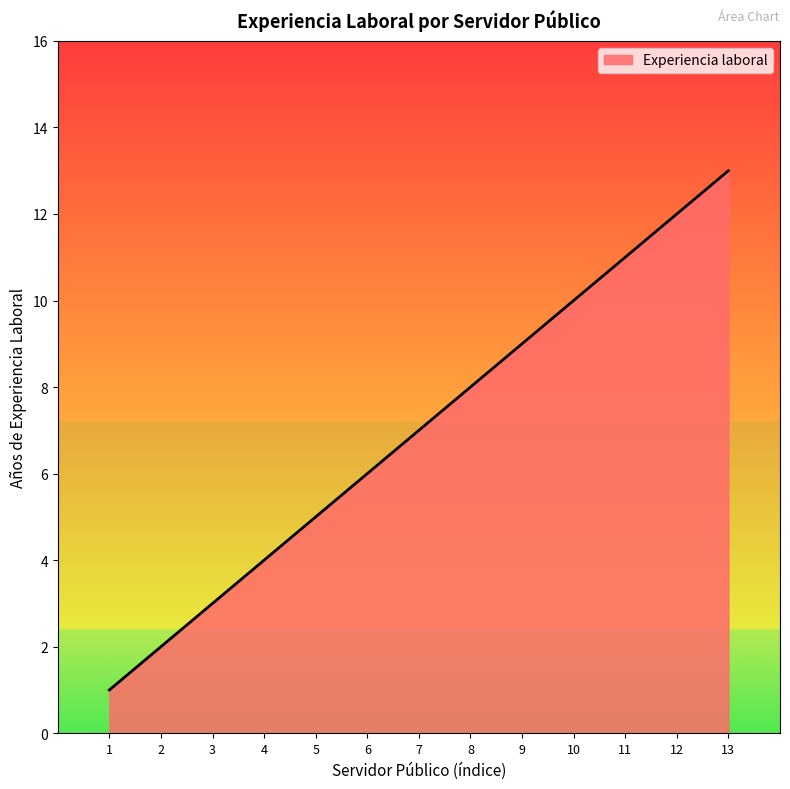

Is it true that the value at 5 is 5?

True